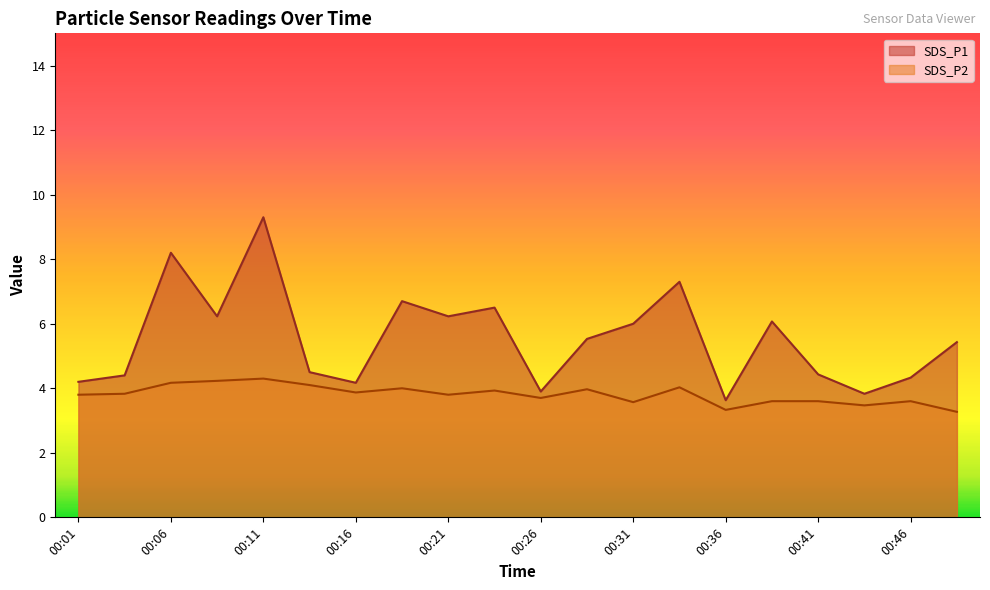

What is the value of the SDS_P2 point at the 7th from the left?

3.9